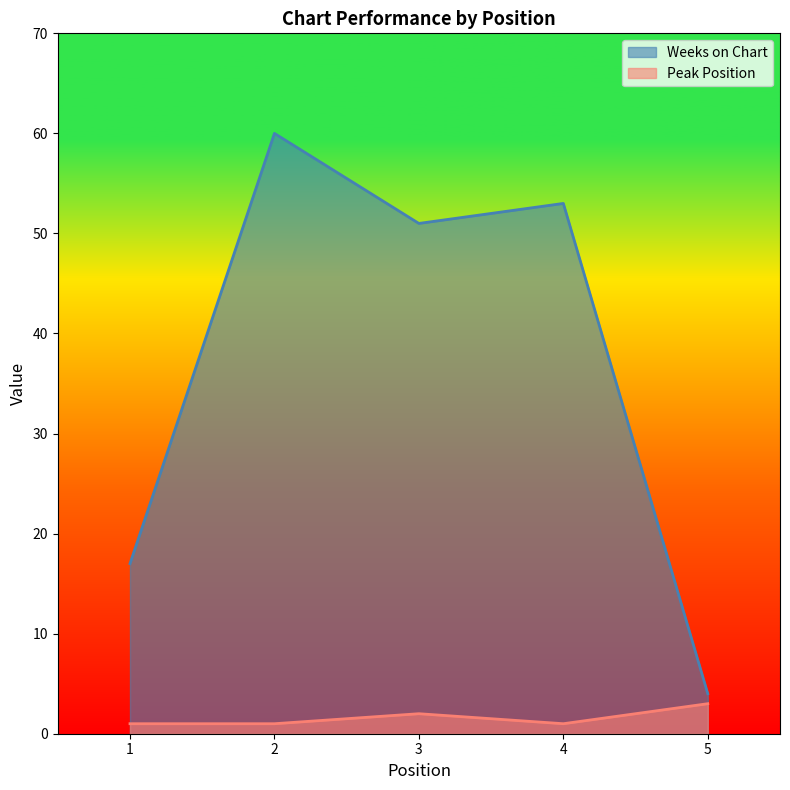

What is the total value across all series at 5?

7